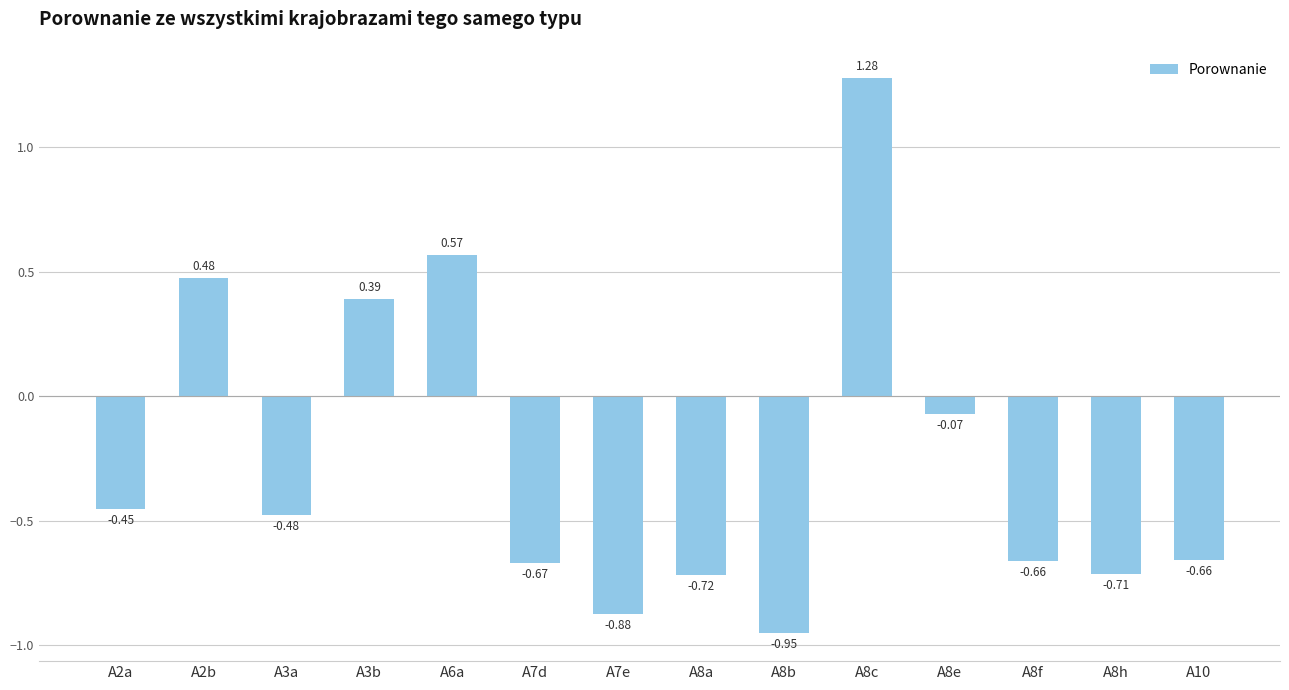

What is the difference between the maximum and minimum values?

2.2